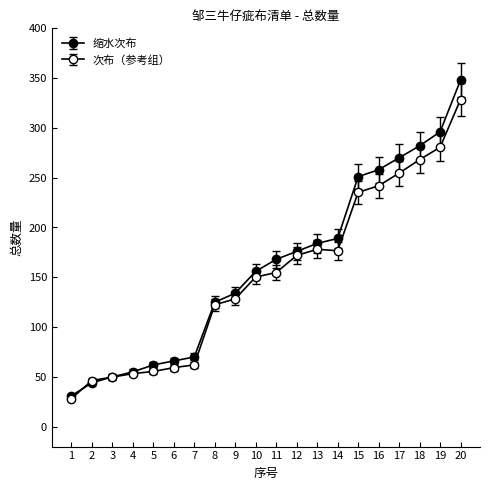

What is the minimum value shown in the chart?

31